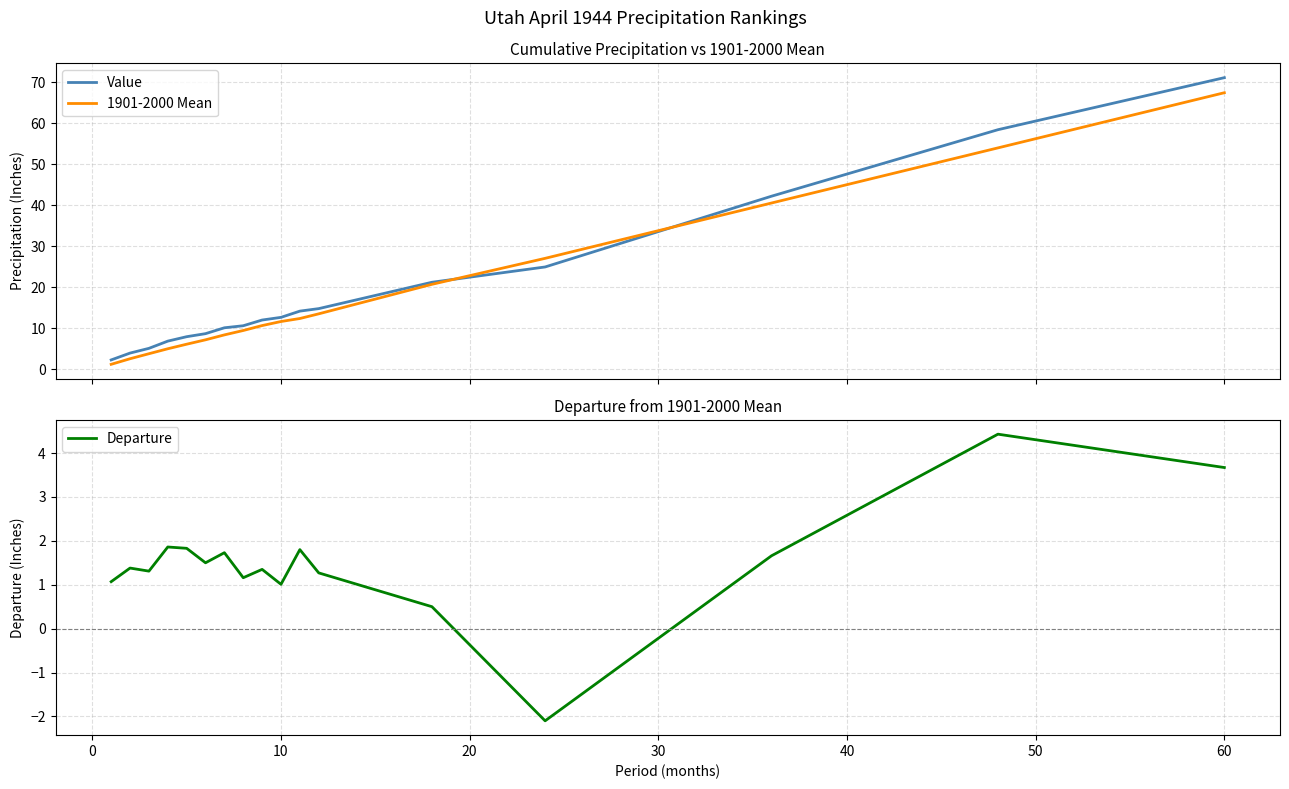

What is the value of the Value point at the 10th from the left?

12.7